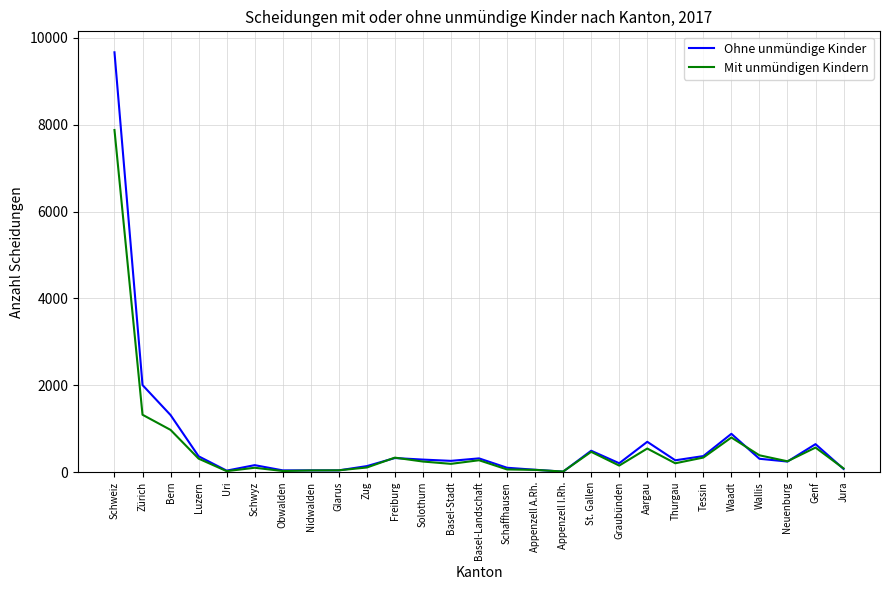

What is the spread (max minus min) of values at Schaffhausen?

39